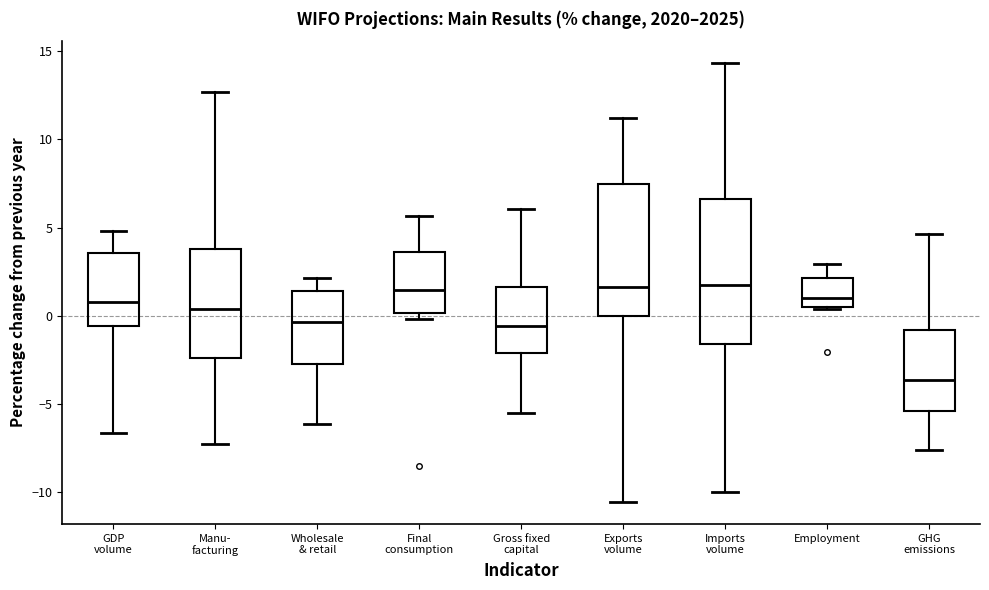

Reading left to right, transcribe this box plot: for each box, give where its median line is, the range the box spans, and where its two whiskers end, as read against the y-axis. The values are not printed on the chart, so give them approximately, as read against the axis.

GDP volume: median 1.0, box -0.5 to 3.5, whiskers -6.5 to 5.0
Manu- facturing: median 0.5, box -2.5 to 4.0, whiskers -7.5 to 12.5
Wholesale & retail: median -0.5, box -2.5 to 1.5, whiskers -6.0 to 2.0
Final consumption: median 1.5, box 0.0 to 3.5, whiskers 0.0 (just below the box's lower edge) to 5.5
Gross fixed capital: median -0.5, box -2.0 to 1.5, whiskers -5.5 to 6.0
Exports volume: median 1.5, box 0.0 to 7.5, whiskers -10.5 to 11.0
Imports volume: median 2.0, box -1.5 to 6.5, whiskers -10.0 to 14.5
Employment: median 1.0, box 0.5 to 2.0, whiskers 0.5 to 3.0
GHG emissions: median -3.5, box -5.5 to -1.0, whiskers -7.5 to 4.5